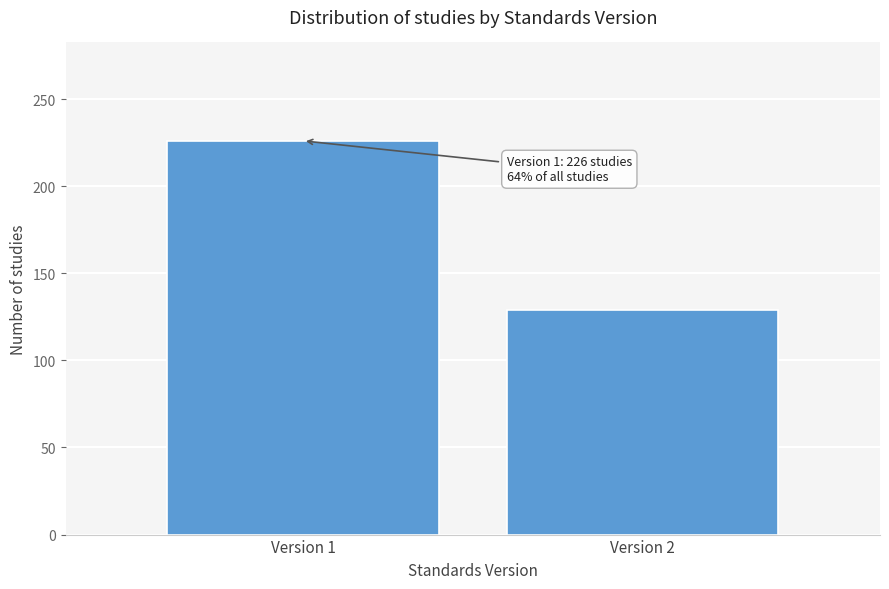

Reading right to left, list all the values displayed in this chart.

Version 2=129	Version 1=226